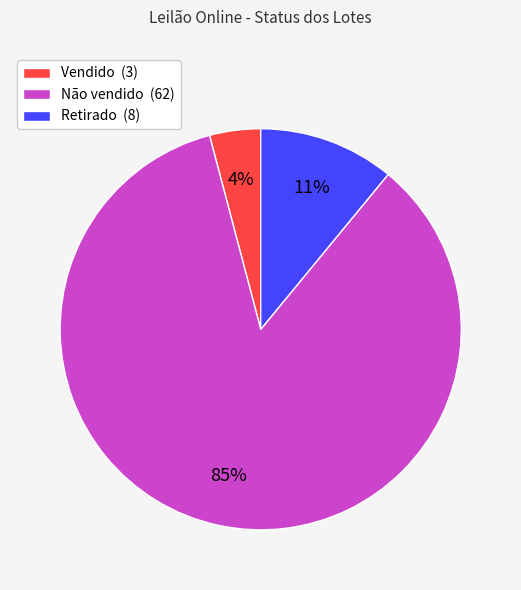

Combined, do Retirado and Não vendido account for over 50%?

Yes